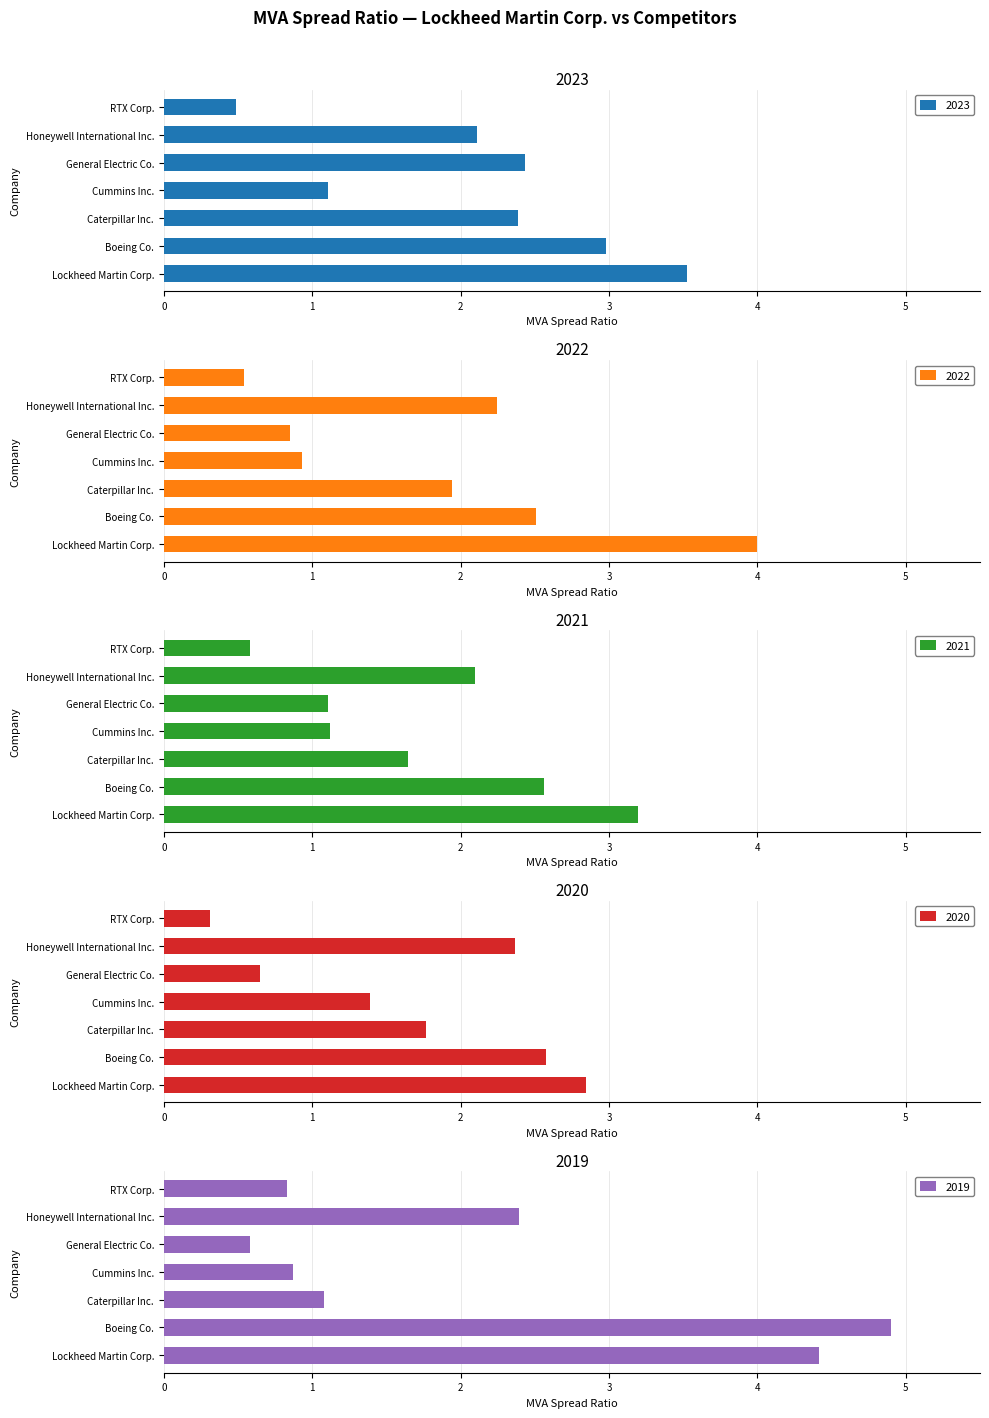

What are all the series names shown in the legend?

2023, 2022, 2021, 2020, 2019